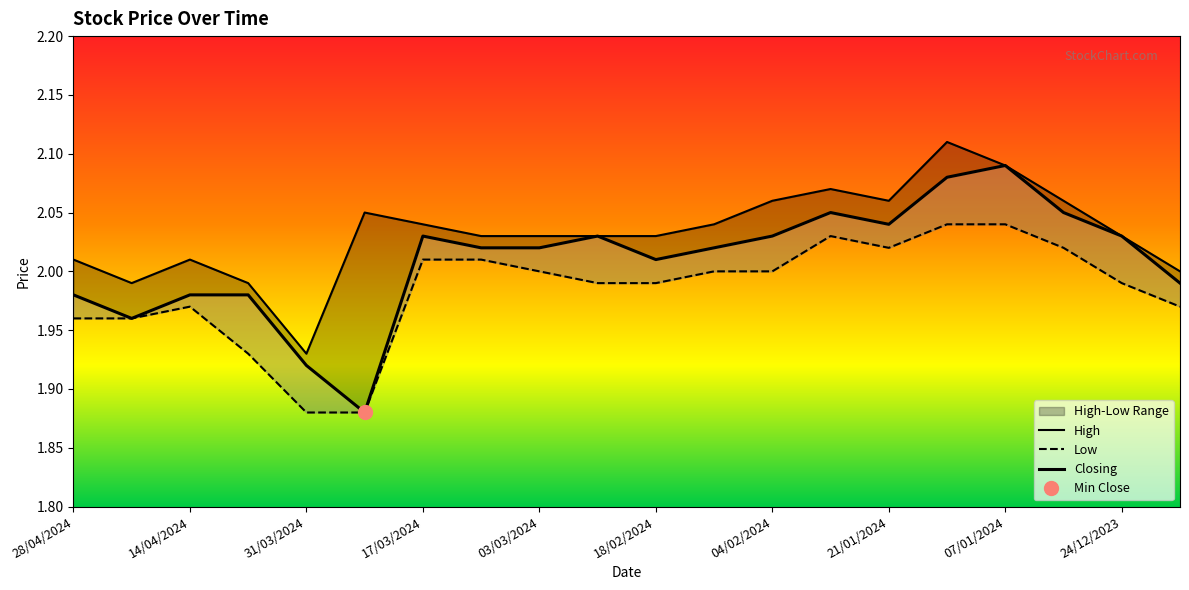

Where is Low nearest to the value 1?

31/03/2024